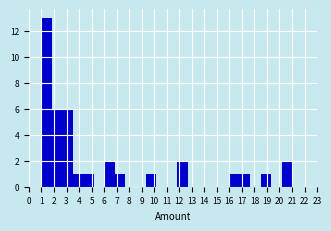

Over which range of the x-axis is the bar tallest?

1.0 to 1.8